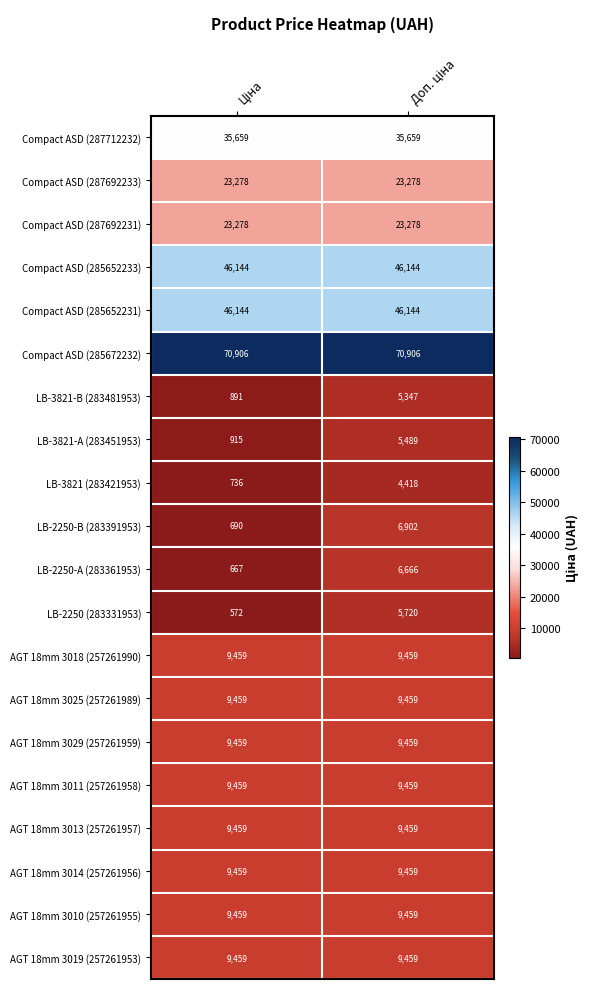

What is the smallest value displayed?

572